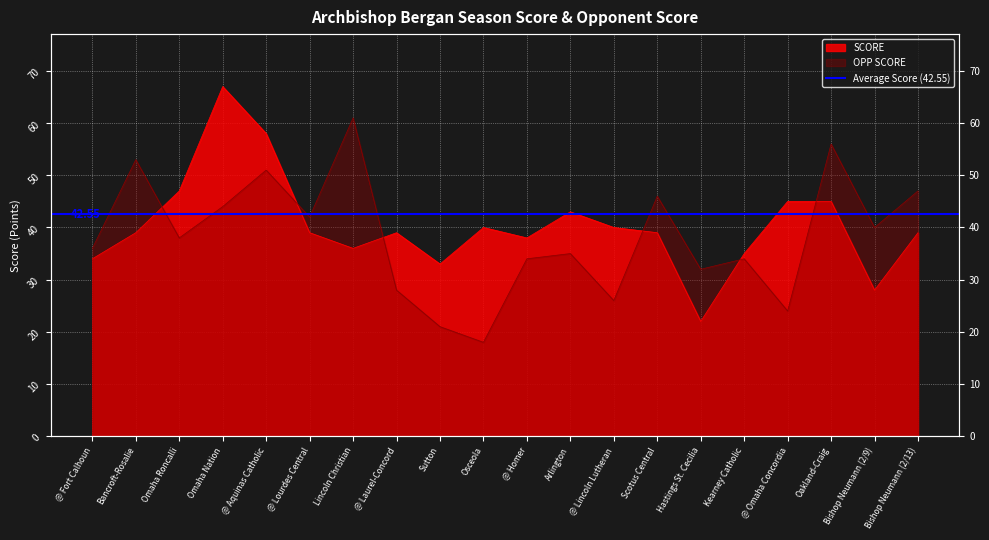

How many data points in SCORE are above 39?

8